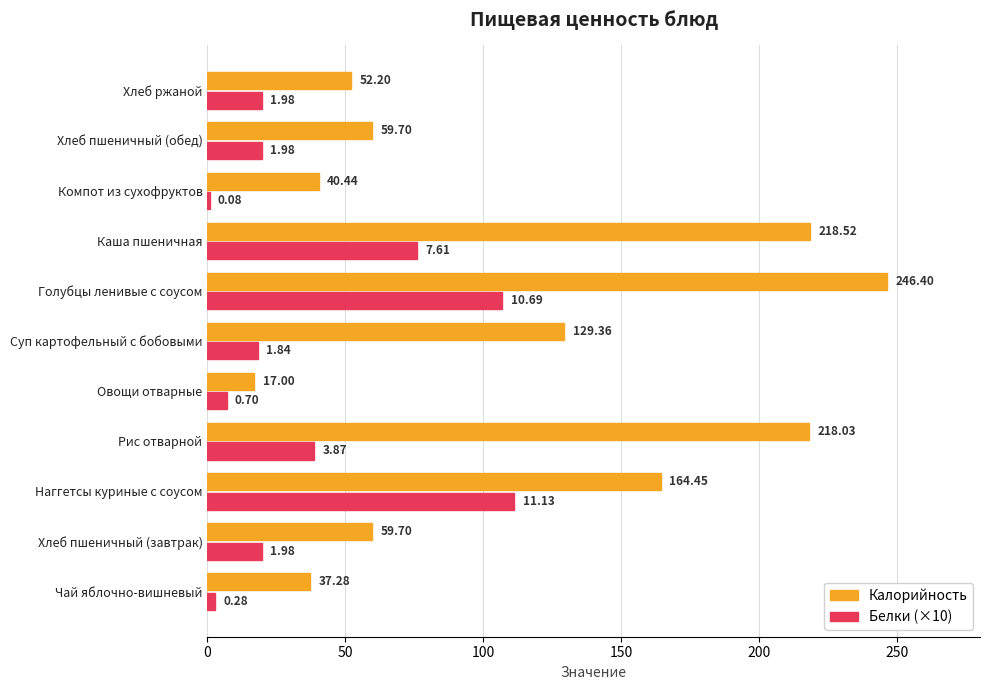

Which category has the highest value in the Калорийность series?

Голубцы ленивые с соусом